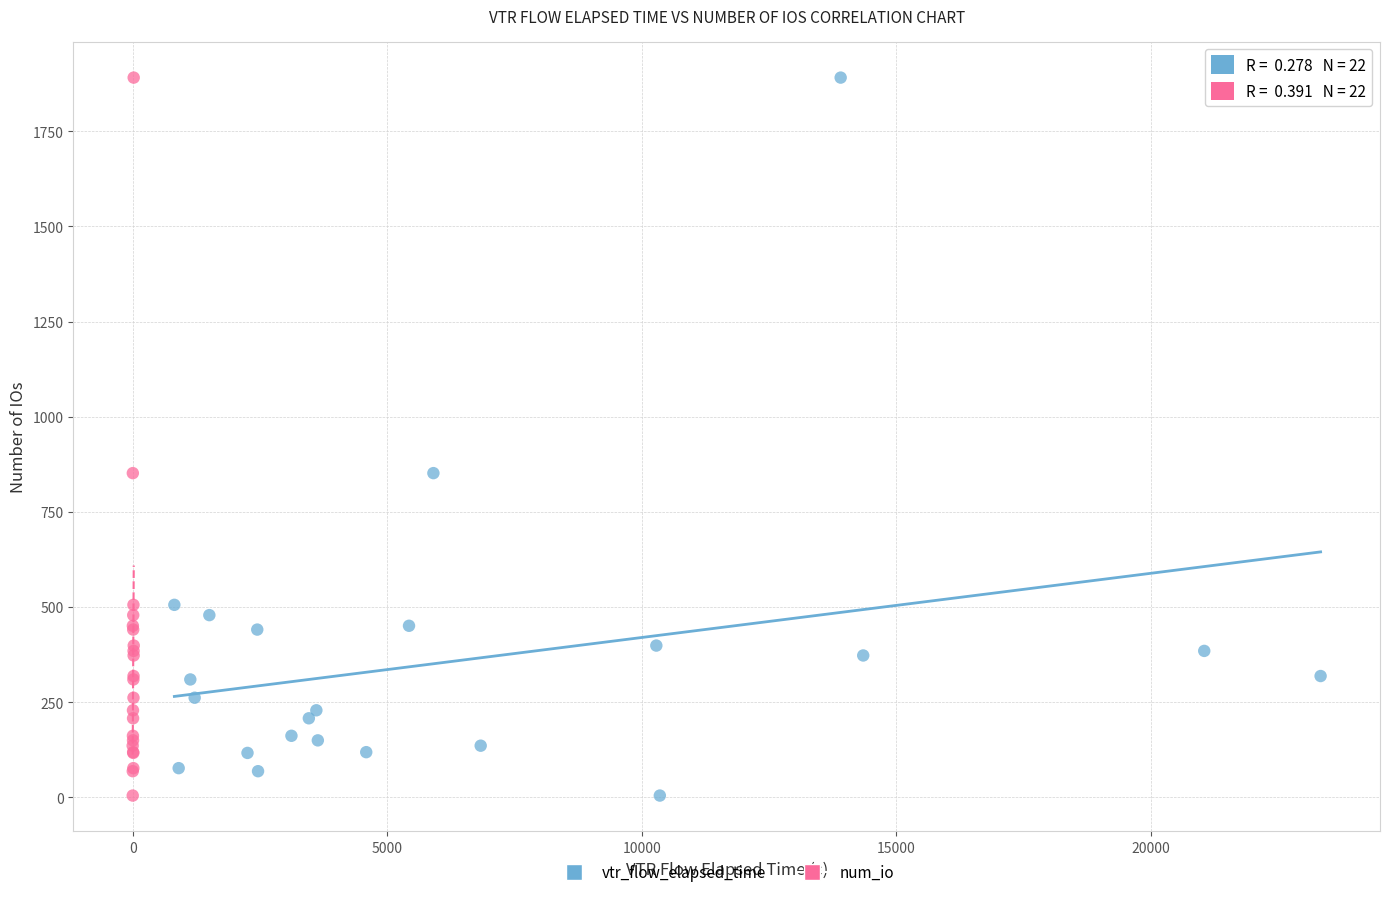

What are all the series names shown in the legend?

vtr_flow_elapsed_time, num_io